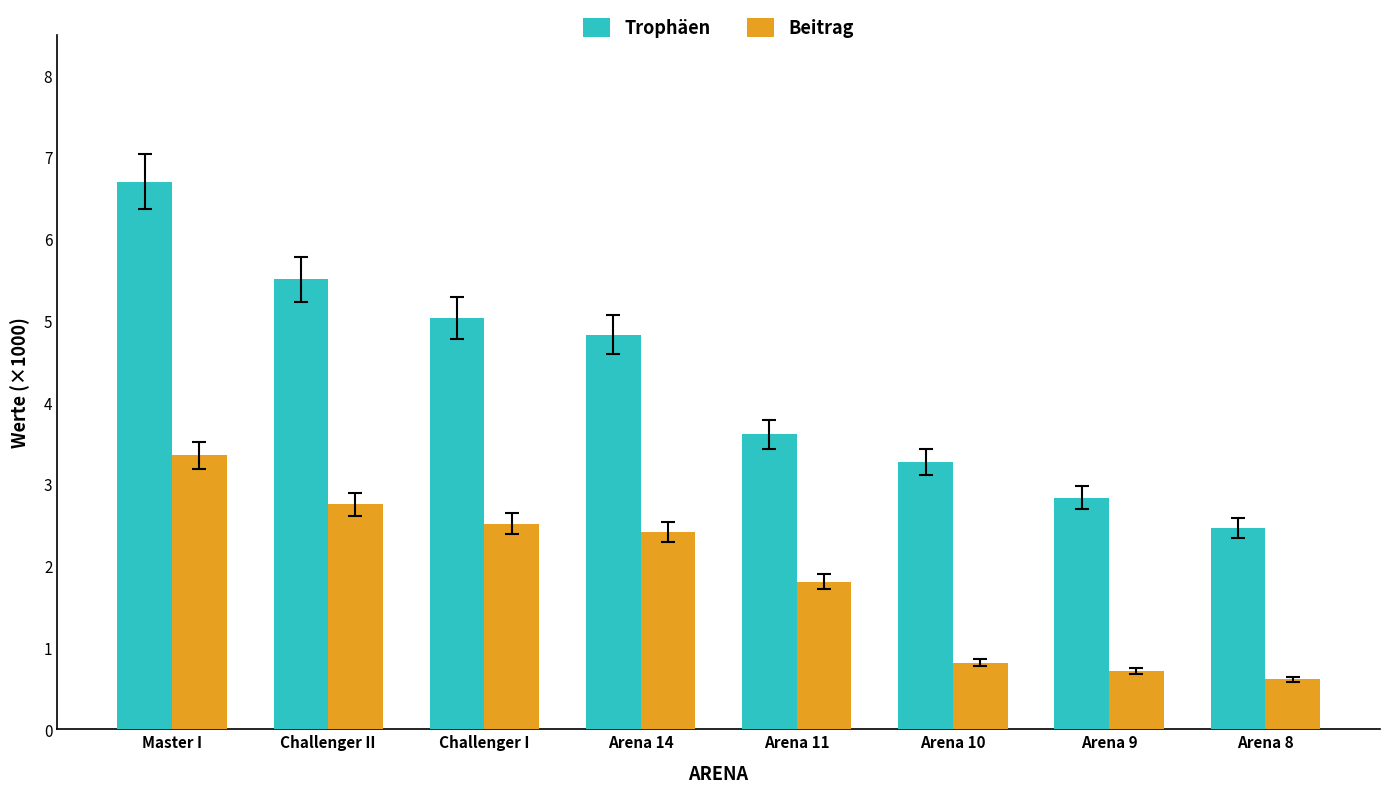

At which label does Trophäen reach its minimum?

Arena 8